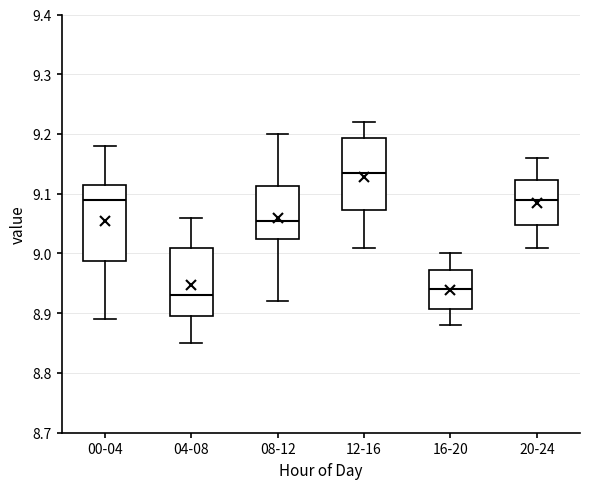

Reading left to right, transcribe this box plot: for each box, give where its median line is, the range the box spans, and where its two whiskers end, as read against the y-axis. The values are not printed on the chart, so give them approximately, as read against the axis.

00-04: median 9.09, box 8.99 to 9.12, whiskers 8.89 to 9.18
04-08: median 8.93, box 8.90 to 9.01, whiskers 8.85 to 9.06
08-12: median 9.06, box 9.03 to 9.11, whiskers 8.92 to 9.20
12-16: median 9.14, box 9.07 to 9.19, whiskers 9.01 to 9.22
16-20: median 8.94, box 8.91 to 8.97, whiskers 8.88 to 9.00
20-24: median 9.09, box 9.05 to 9.12, whiskers 9.01 to 9.16